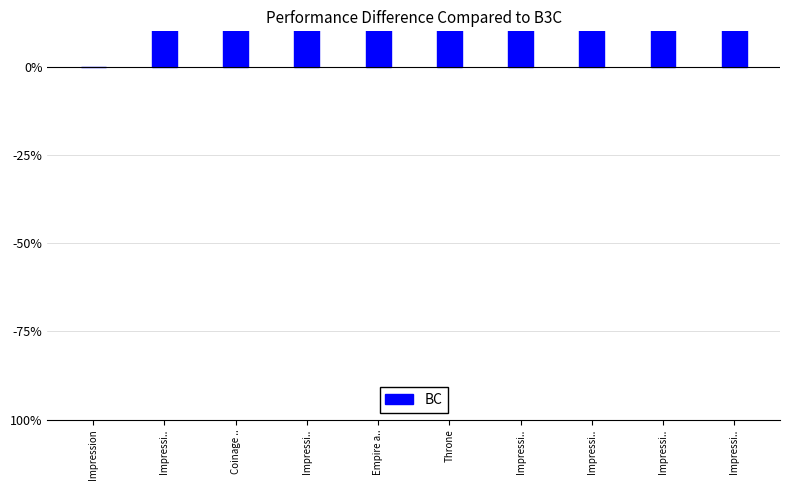

What is the approximate value at Impressi..?

101.9